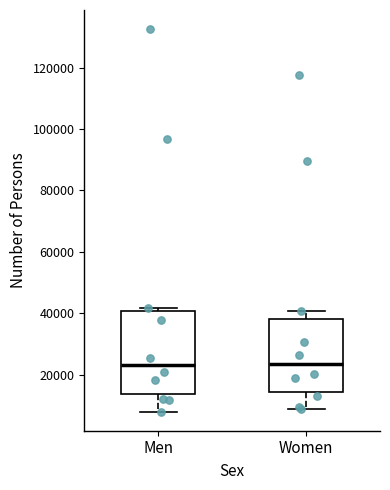

Reading left to right, read every box against the y-axis: the position of its median line, the range the box covers, and the ends of its whiskers. The values are not printed on the chart, so give them approximately, as read against the axis.

Men: median 24000, box 14000 to 40000, whiskers 8000 to 42000
Women: median 24000, box 14000 to 38000, whiskers 8000 to 40000